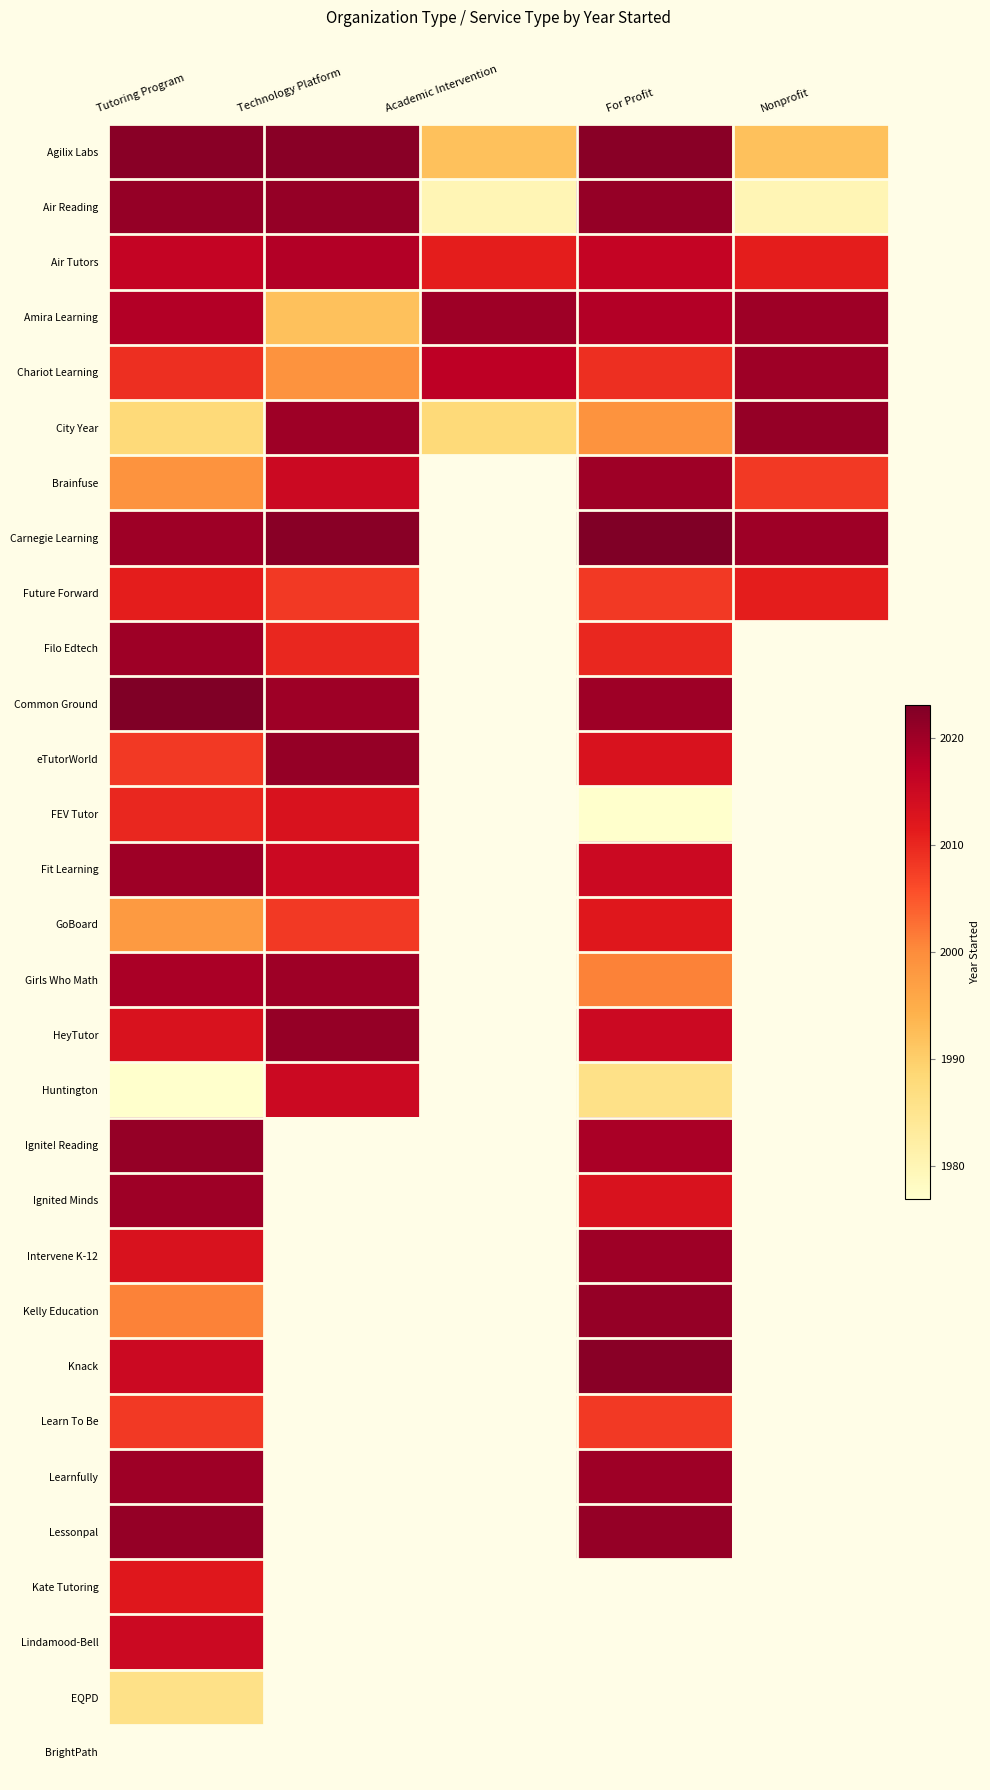

The Brainfuse series shows 677.9 at Technology Platform. True or false?

False